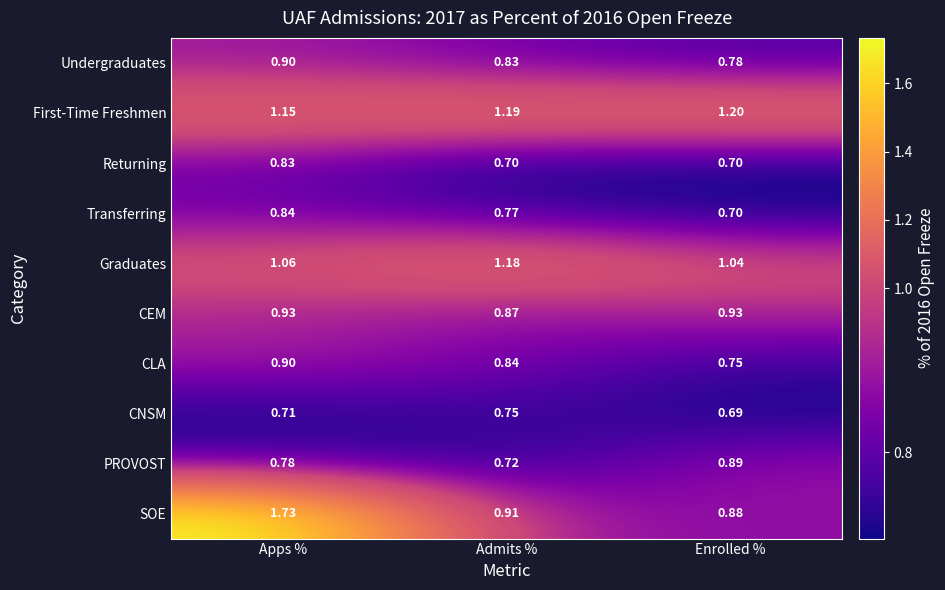

What is the minimum value shown in the chart?

0.7